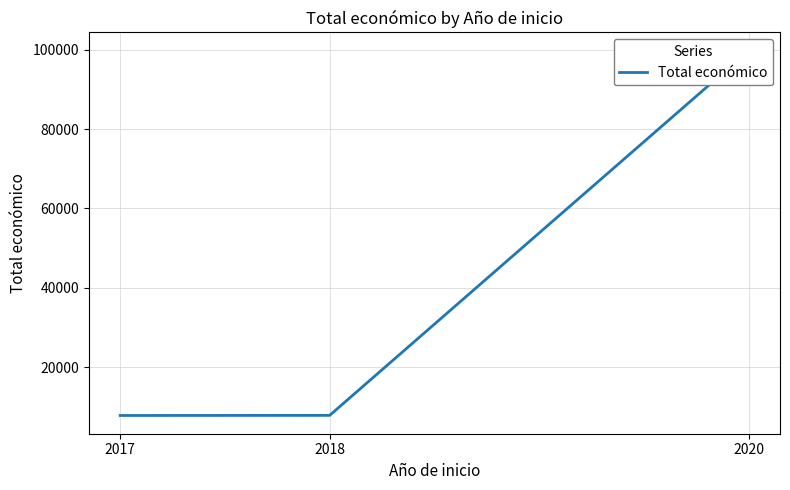

Reading left to right, extract all data points from this chart.

7875	7903	99743